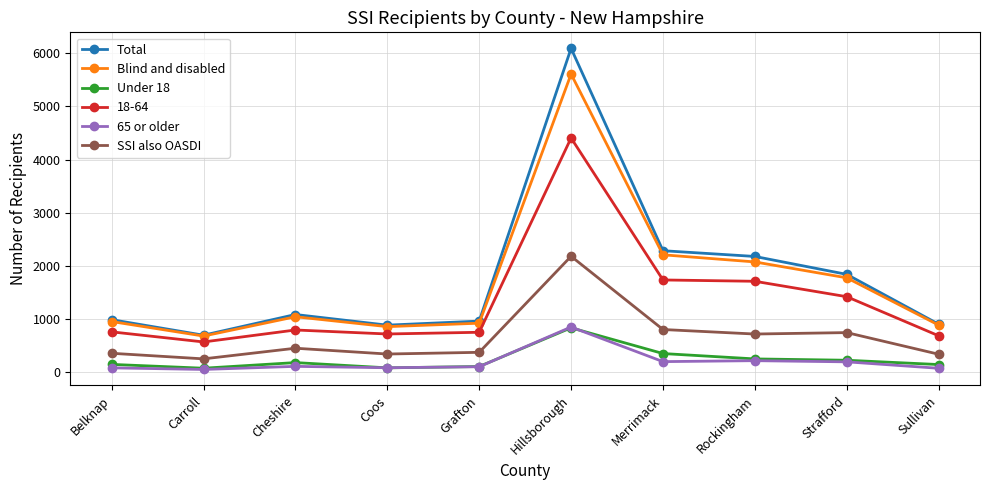

In SSI also OASDI, how many points are lower than both neighbors (excluding endpoints)?

3